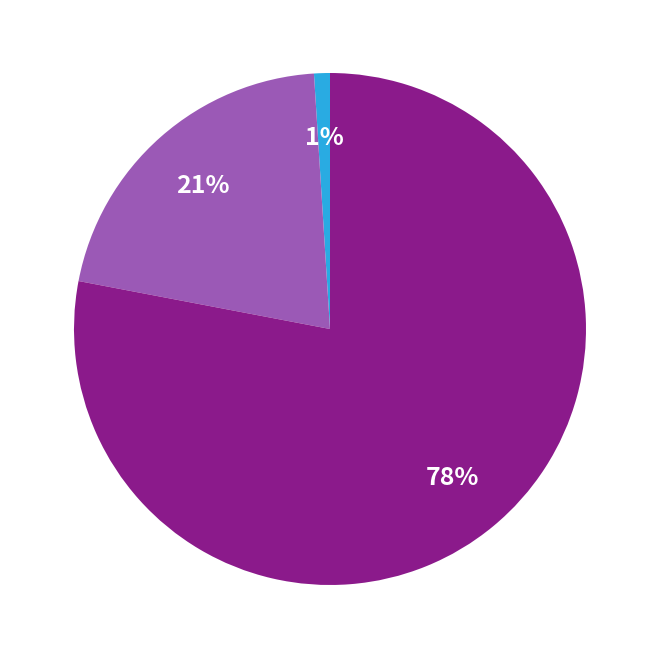

Is there any slice that represents more than half of the pie?

Yes